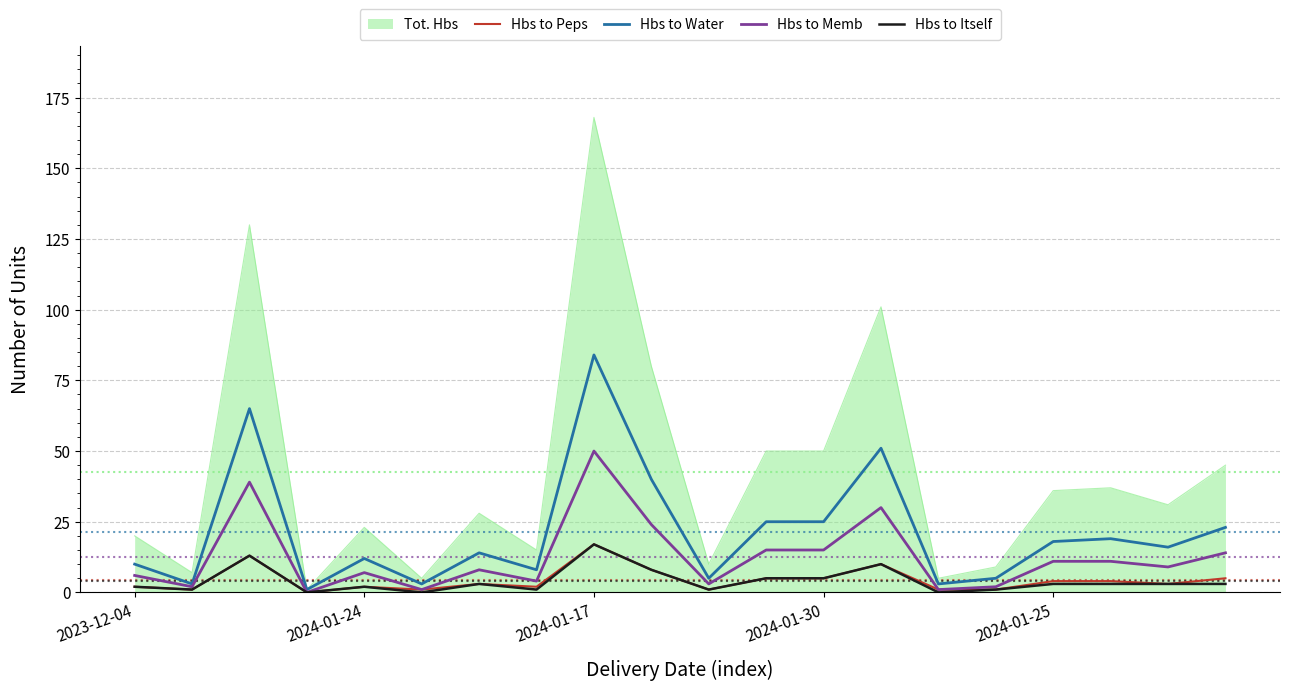

Which series has the largest total across all categories?

Tot. Hbs